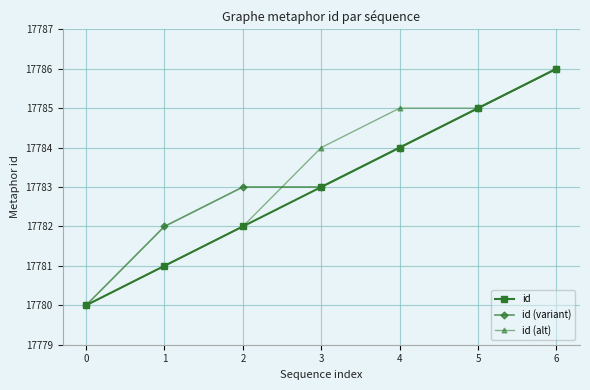

Which label corresponds to the largest value in the chart?

6